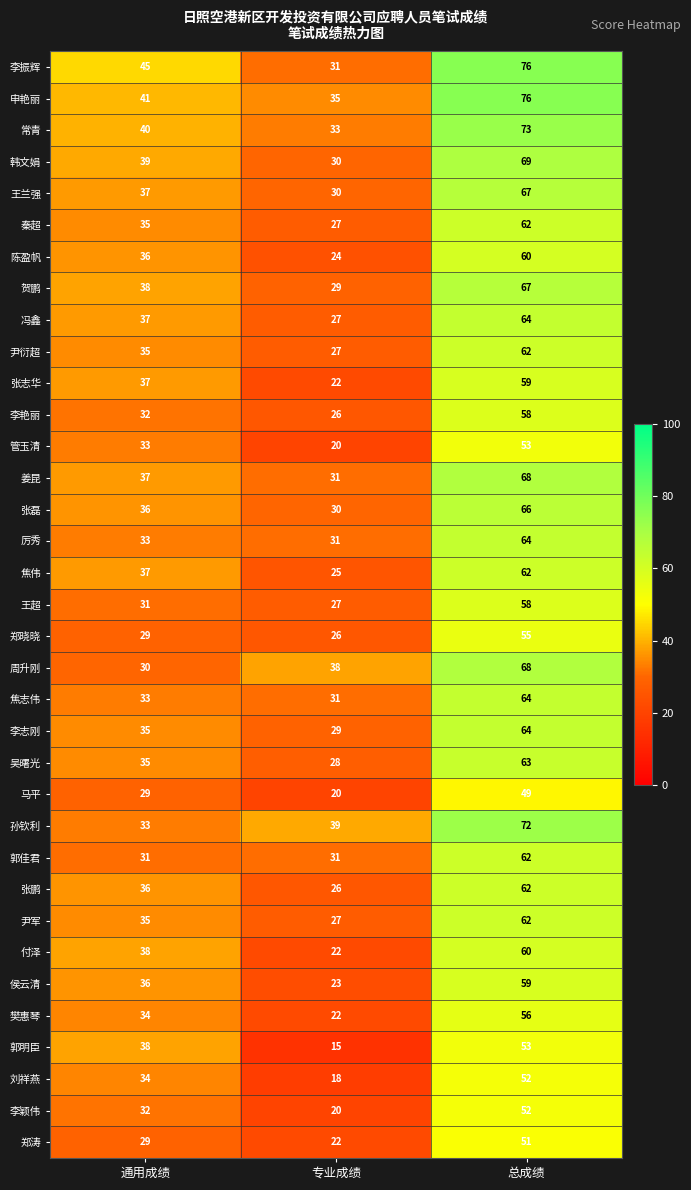

What is the maximum value for 王兰强?

67